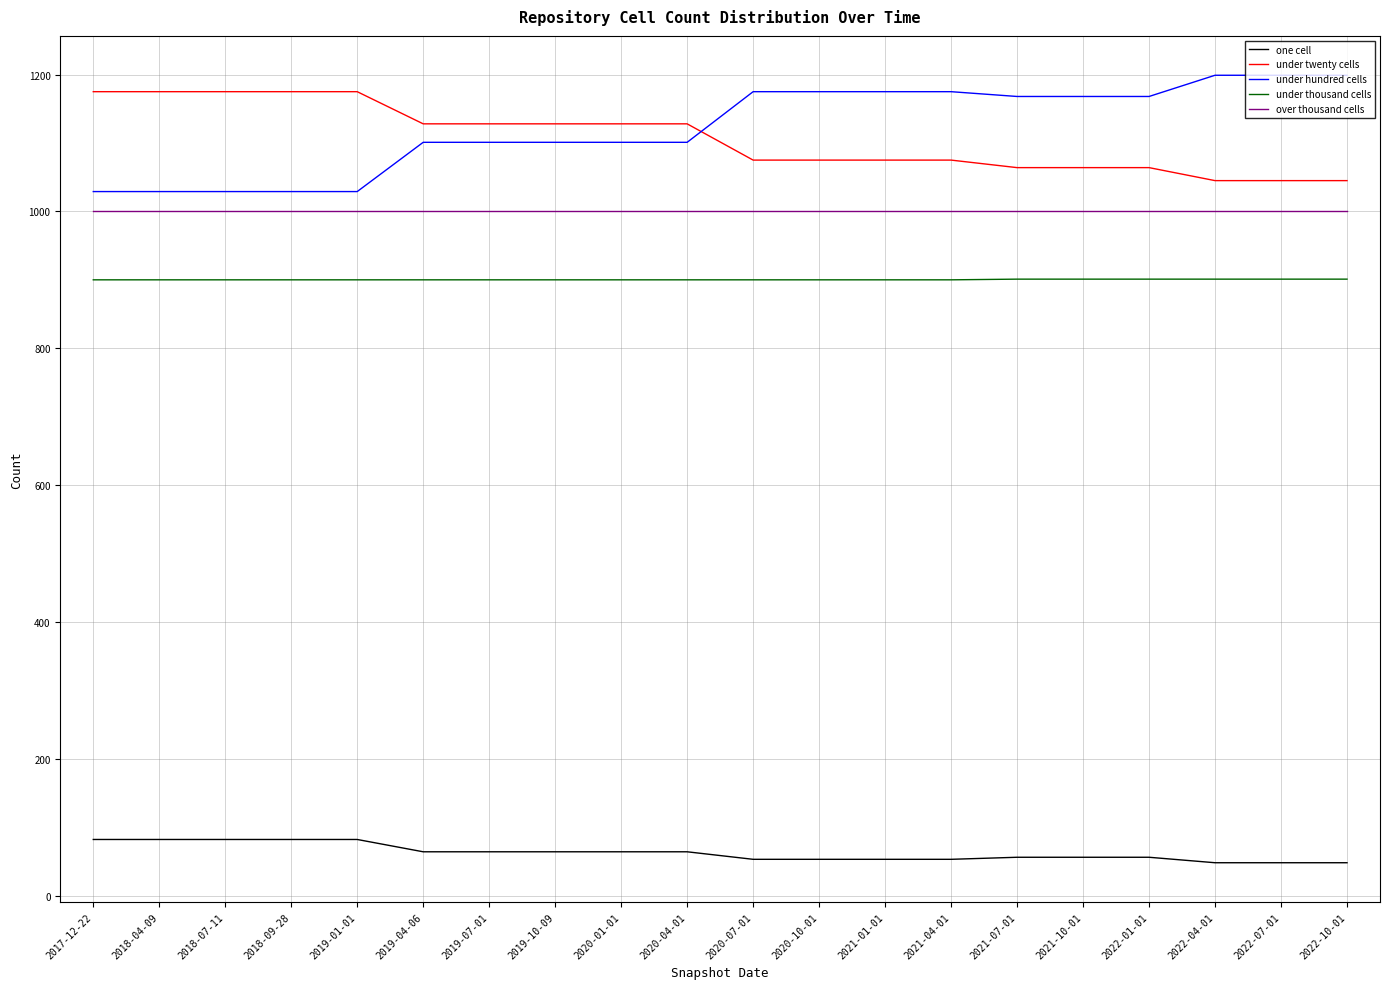

What is the minimum value for under thousand cells?

900